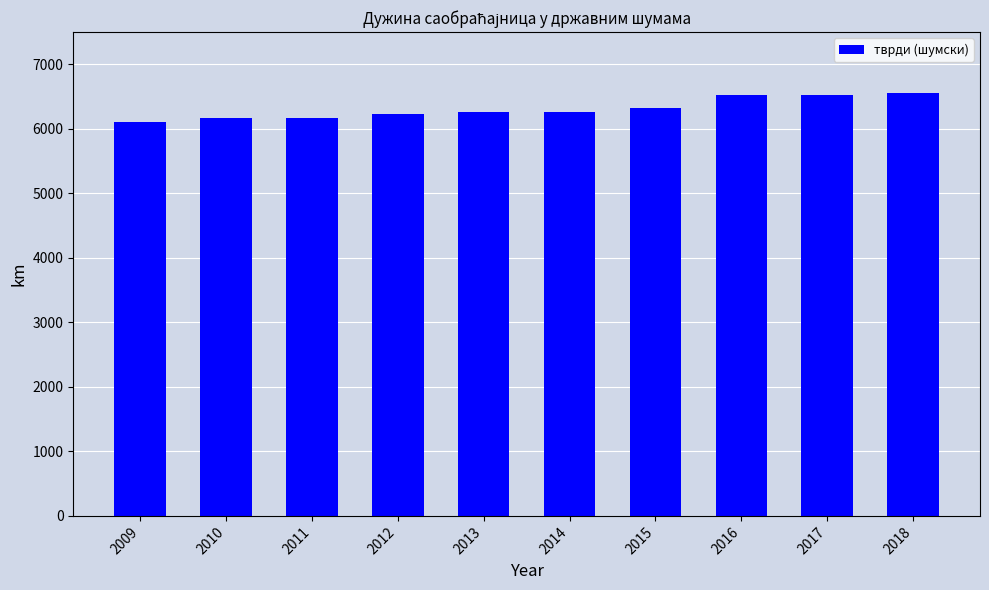

What is the change in value from 2011 to 2018?

+394